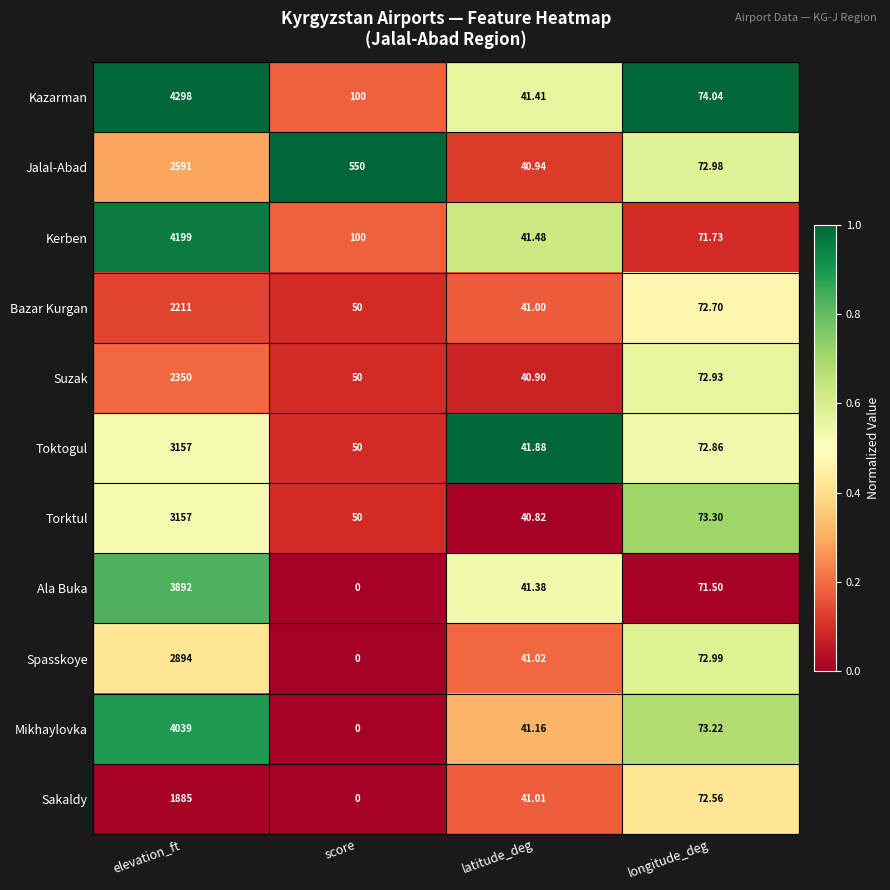

Rank the categories by Mikhaylovka value from highest to lowest.

elevation_ft, longitude_deg, latitude_deg, score